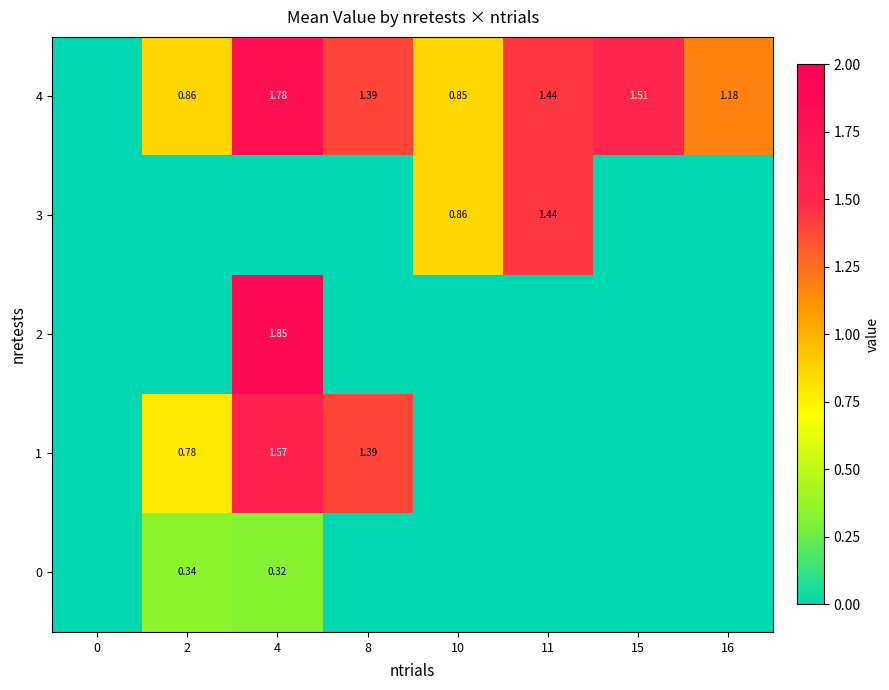

Which series has the largest range (max minus min)?

2